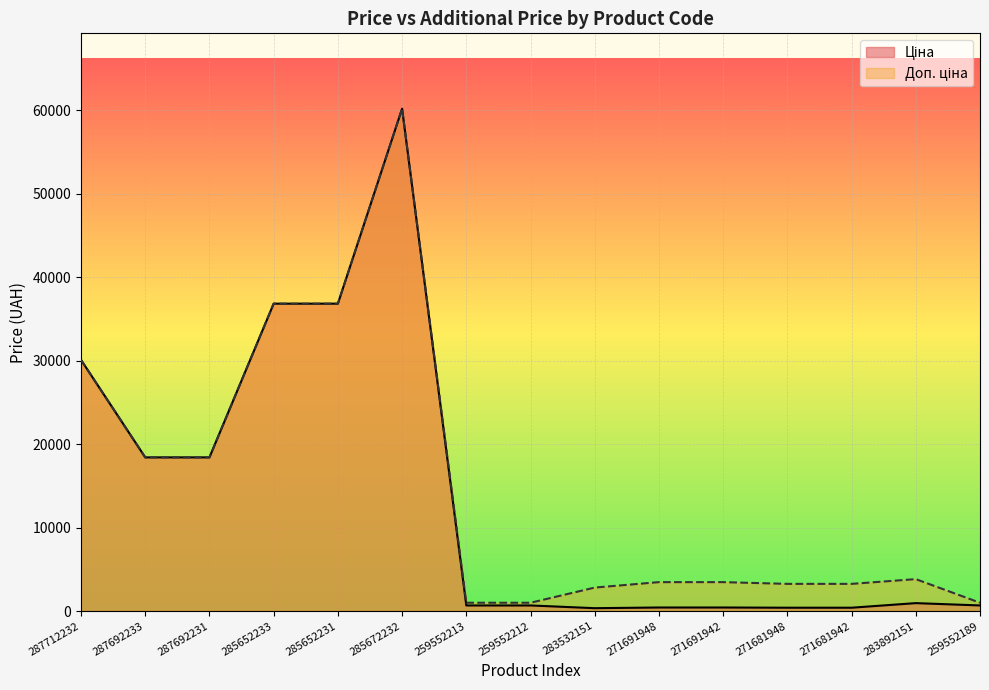

What is the sum of the Доп. ціна values at 283892151 and 271681942?

7099.6